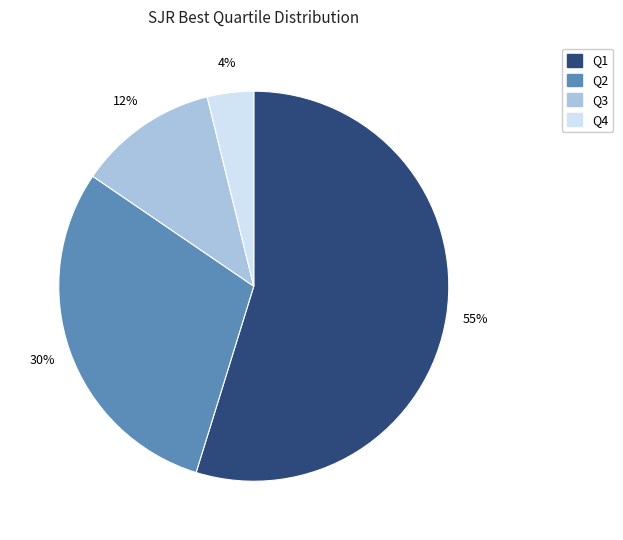

Which category accounts for the majority?

Q1